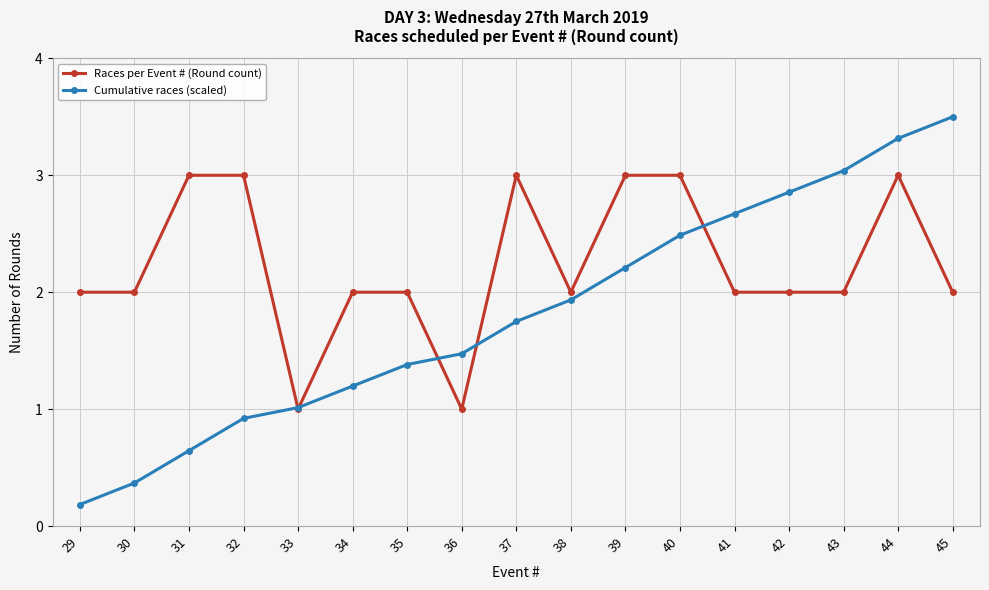

Which series has the largest total across all categories?

Races per Event # (Round count)